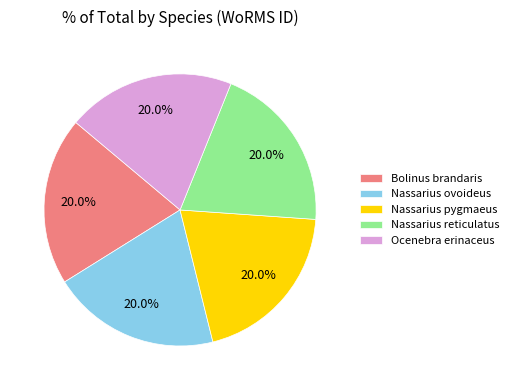

To the nearest percent, what is the average slice percentage?

20%